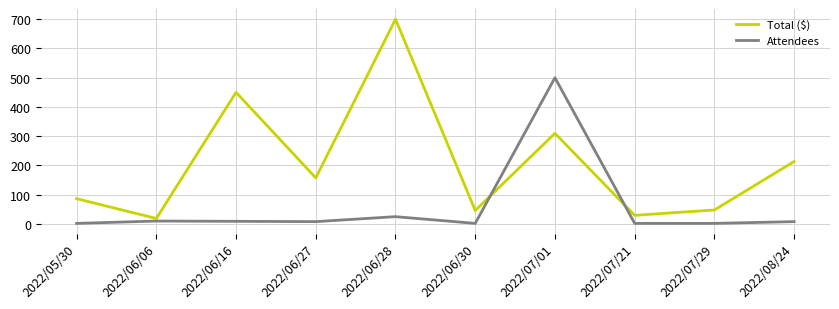

What is the average value of the Attendees series?

56.8